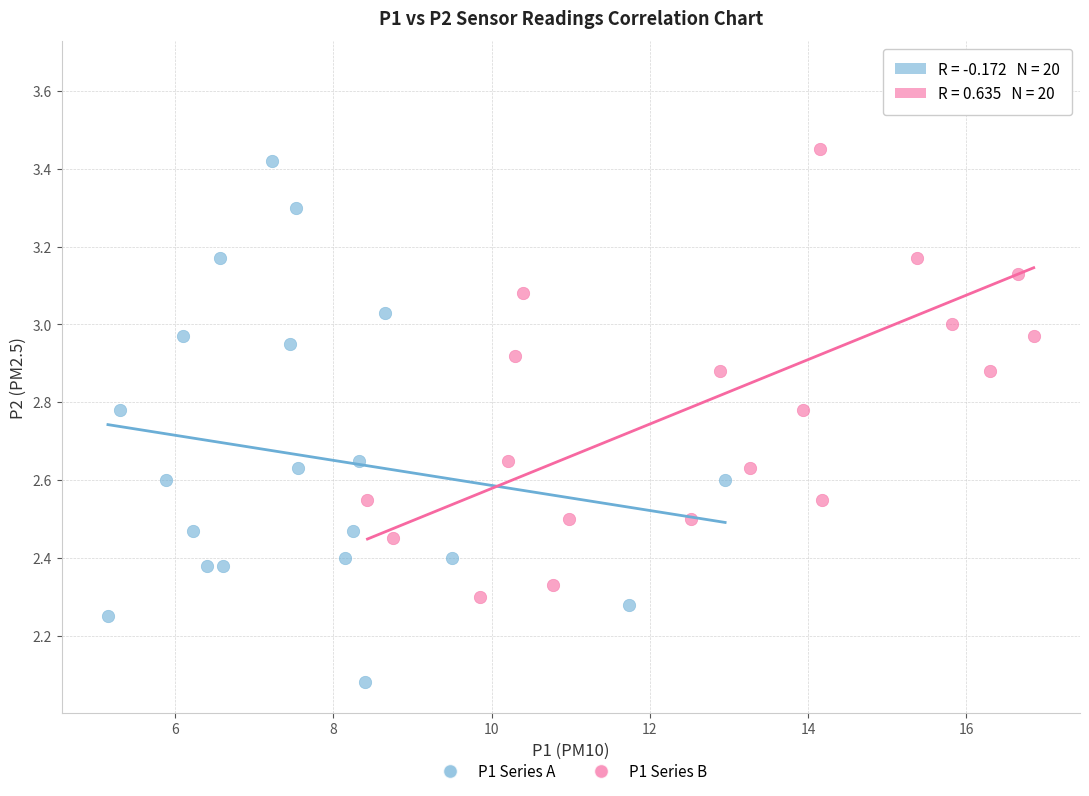

Which series contains the lowest Y value?

P1 Series A